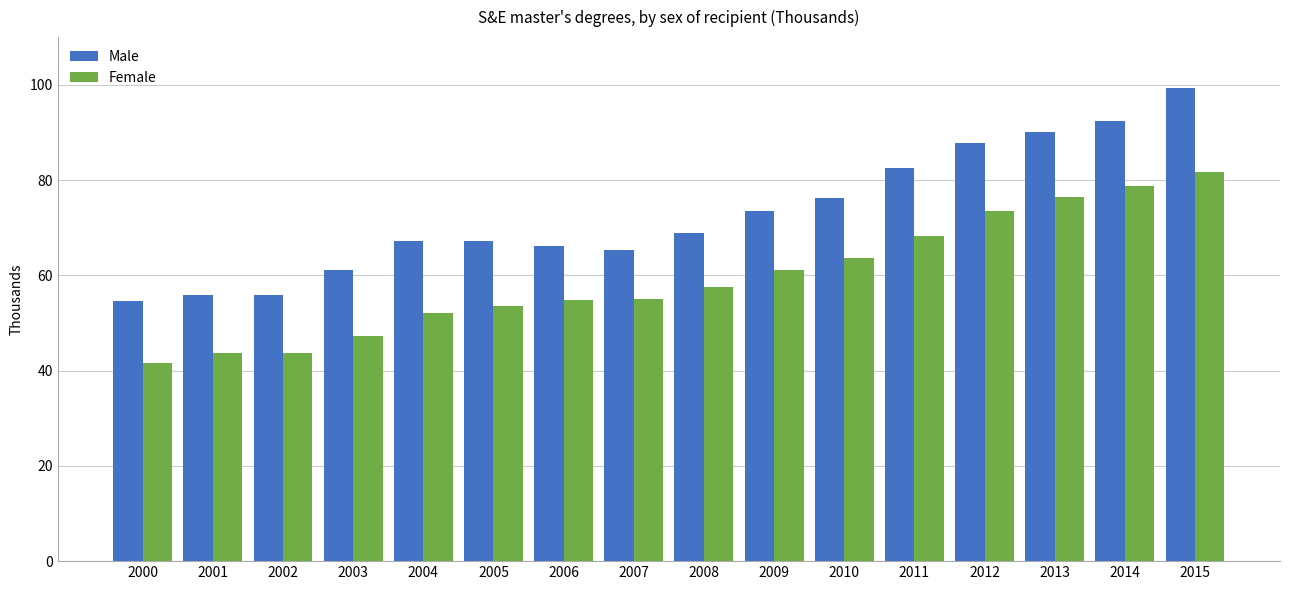

Are the bars grouped side by side (vs. stacked)?

Yes